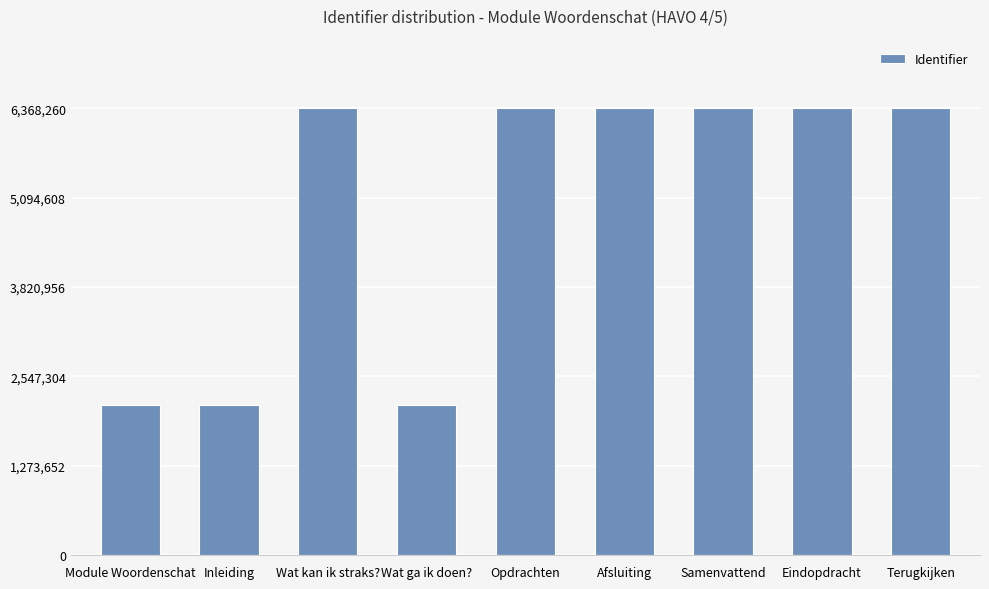

What is the difference between the values at Wat ga ik doen? and Afsluiting?

4225435